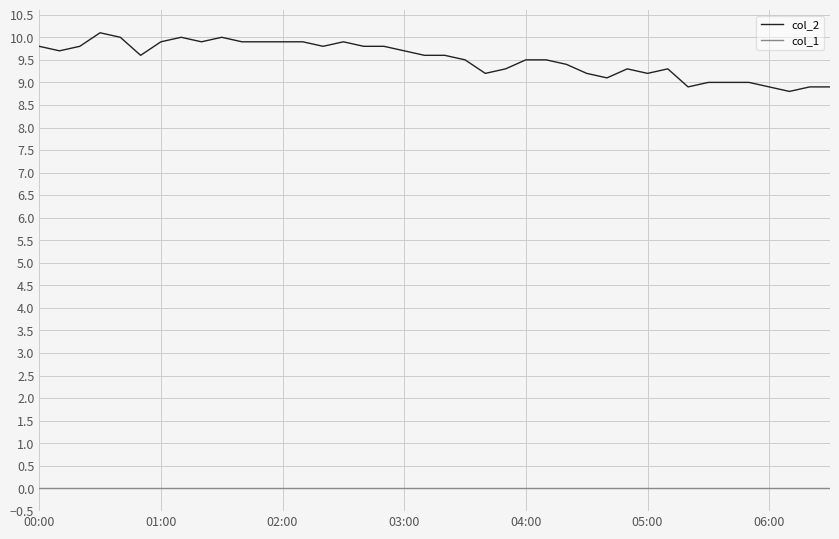

Reading right to left, transcribe all the data shown in this chart.

col_2: 8.9	8.9	8.8	8.9	9.0	9.0	9.0	8.9	9.3	9.2	9.3	9.1	9.2	9.4	9.5	9.5	9.3	9.2	9.5	9.6	9.6	9.7	9.8	9.8	9.9	9.8	9.9	9.9	9.9	9.9	10.0	9.9	10.0	9.9	9.6	10.0	10.1	9.8	9.7	9.8
col_1: 0.0	0.0	0.0	0.0	0.0	0.0	0.0	0.0	0.0	0.0	0.0	0.0	0.0	0.0	0.0	0.0	0.0	0.0	0.0	0.0	0.0	0.0	0.0	0.0	0.0	0.0	0.0	0.0	0.0	0.0	0.0	0.0	0.0	0.0	0.0	0.0	0.0	0.0	0.0	0.0